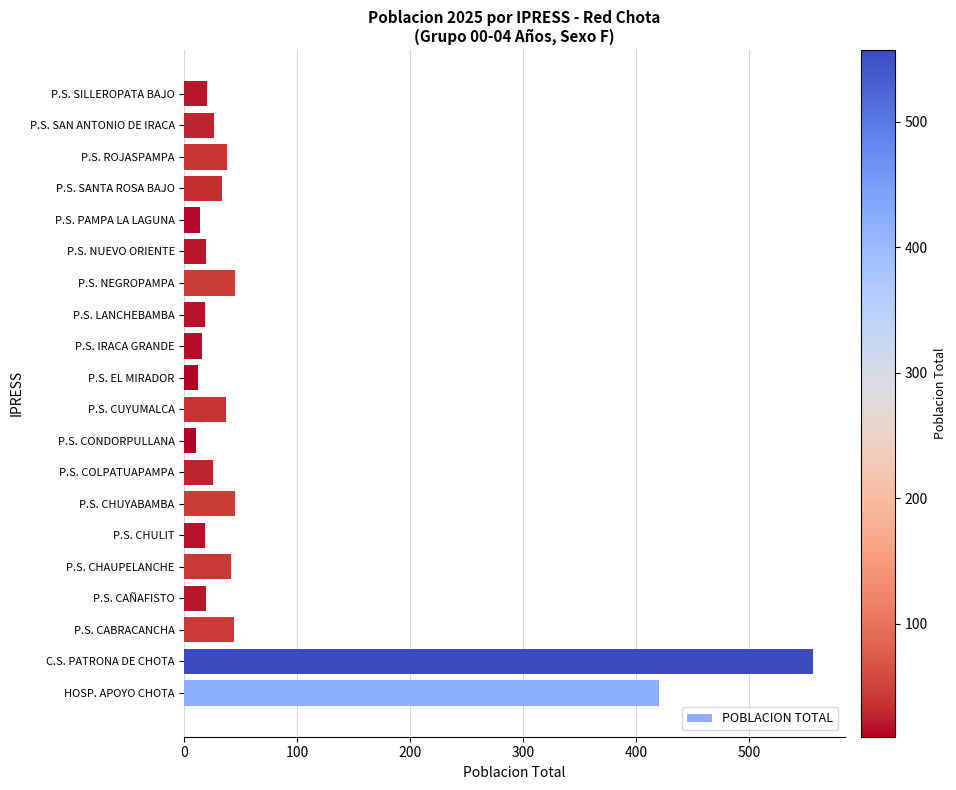

Which category has the highest value across all series?

C.S. PATRONA DE CHOTA